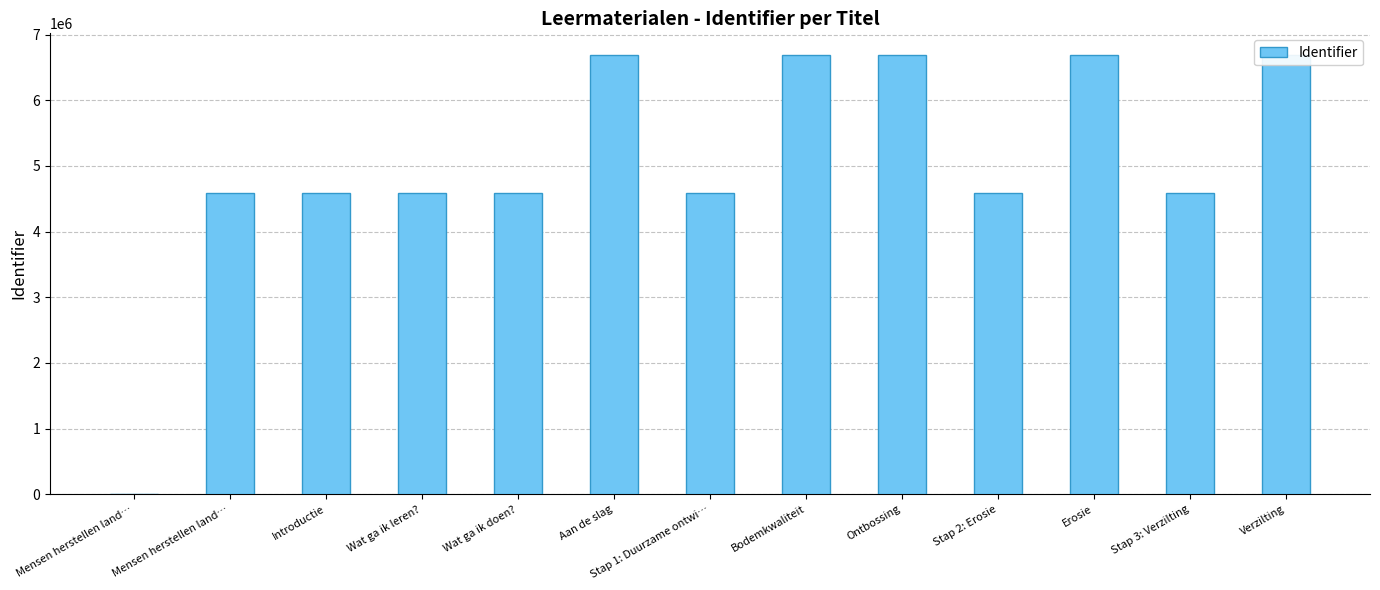

Where does the data first go above 4584415?

Aan de slag